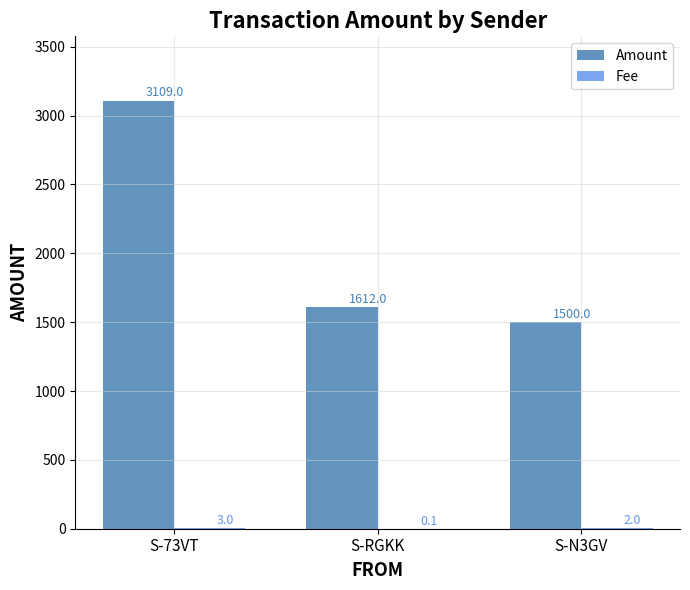

What is the sum of the Amount values at S-N3GV and S-RGKK?

3112.0